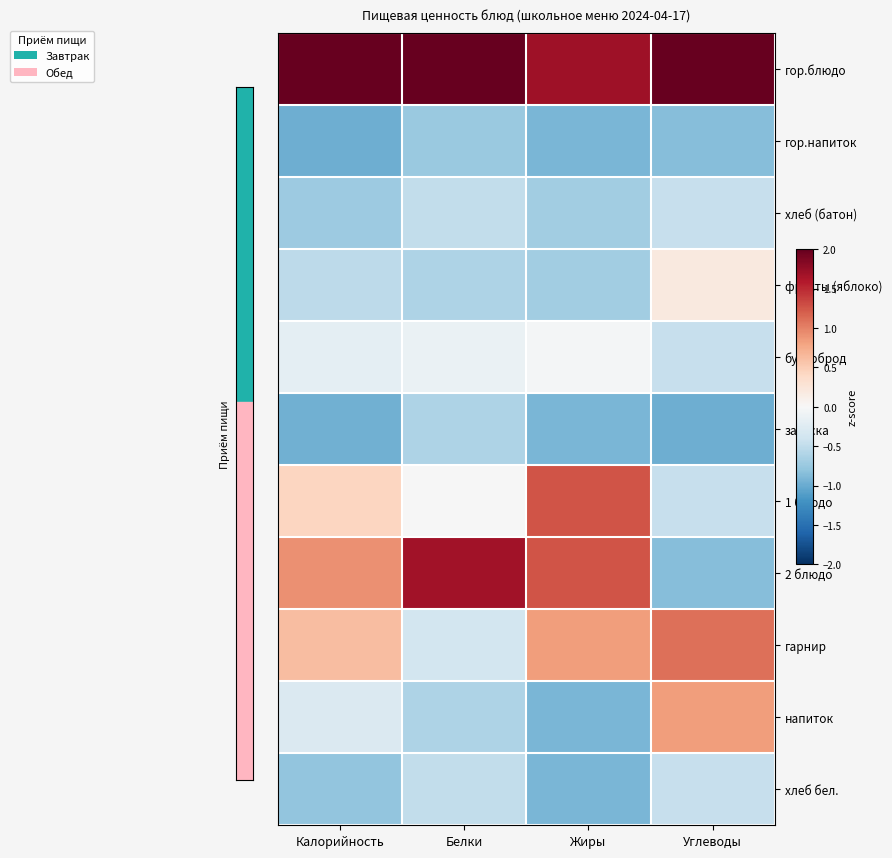

At how many categories does at least one series exceed 0?

4